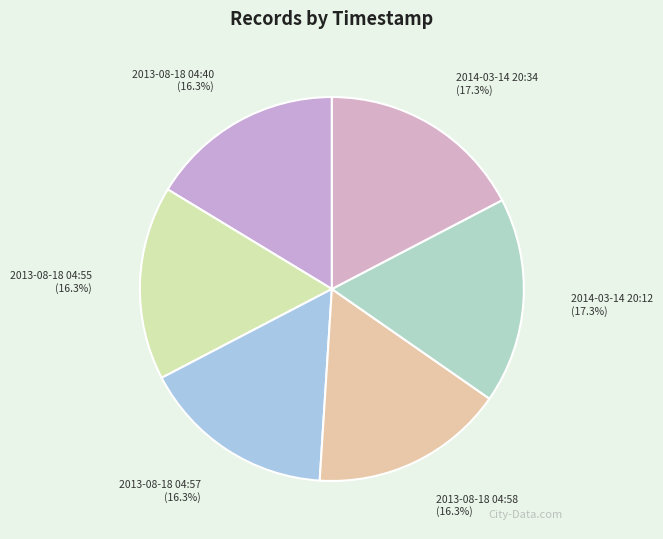

True or false: 2013-08-18 04:55 accounts for 16% of the total.

True